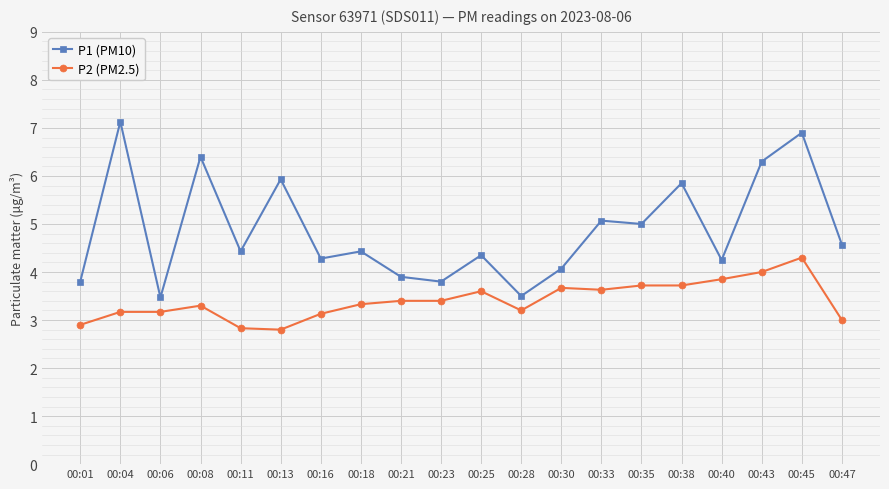

At which category is the sum across all series the highest?

00:45